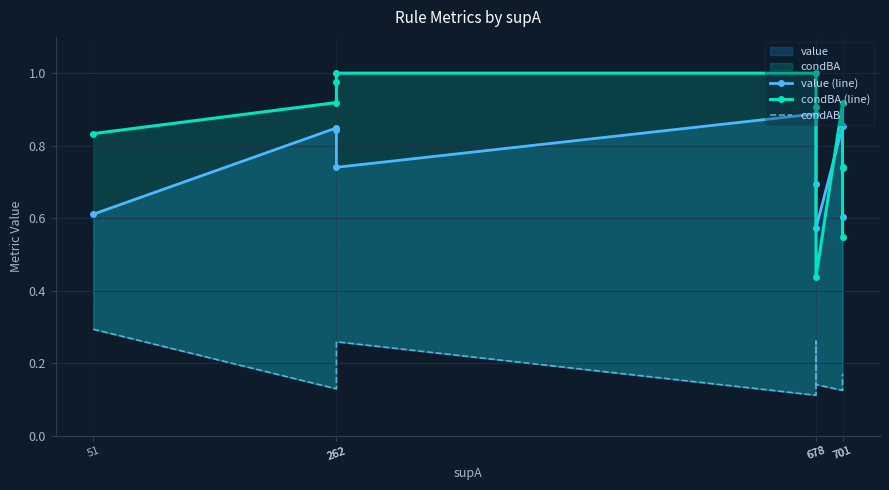

Reading left to right, what are all the values shown in this chart?

value (line): 0.6	0.8	0.8	0.7	0.9	0.7	0.6	0.9	0.7	0.6
condBA (line): 0.8	0.9	1.0	1.0	1.0	0.9	0.4	0.9	0.7	0.5
condAB: 0.3	0.1	0.1	0.3	0.1	0.3	0.1	0.1	0.2	0.2